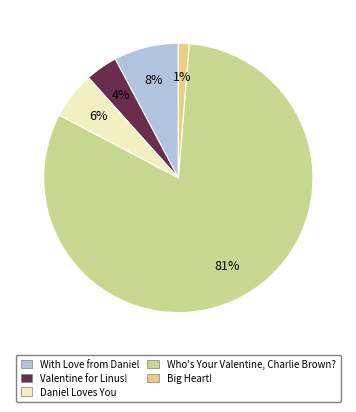

Is there any slice that represents more than half of the pie?

Yes